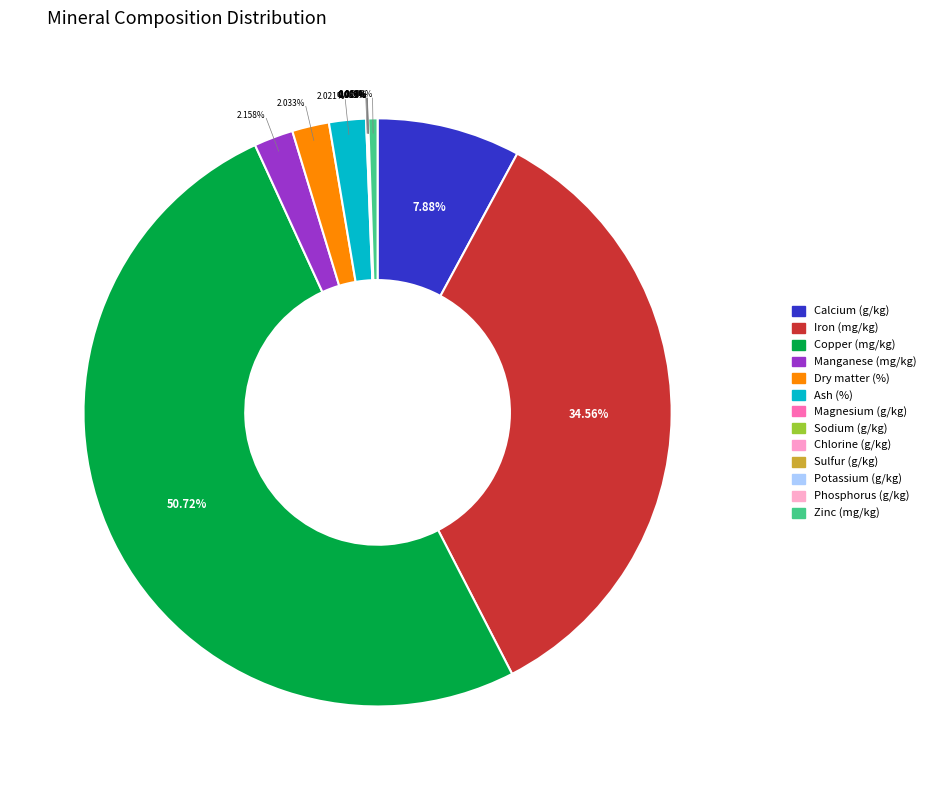

What percentage is NOT represented by Dry matter (%)?

98.0%